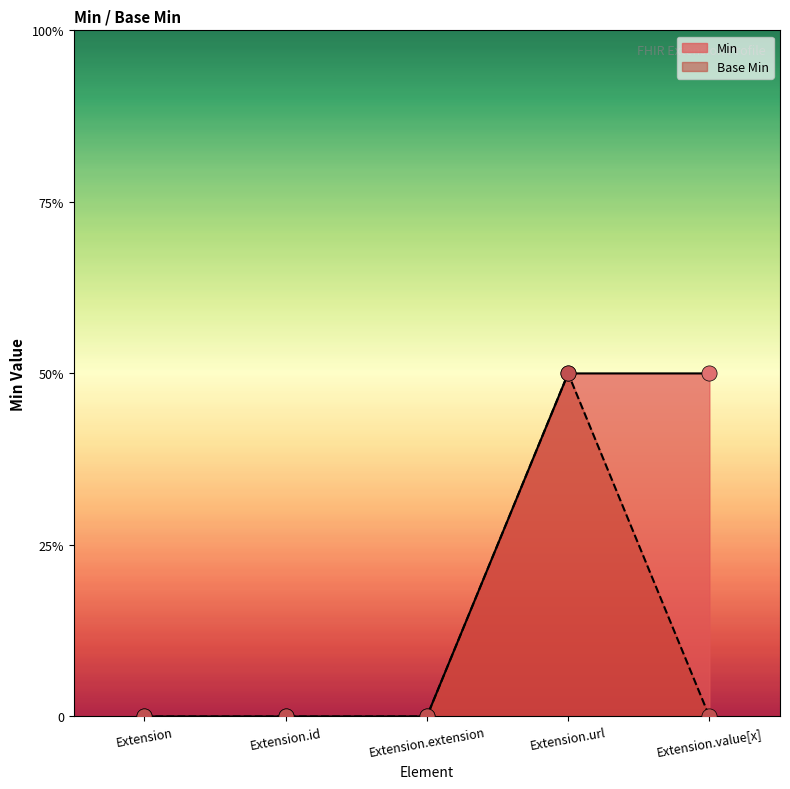

Which series reaches the minimum Y coordinate?

Min